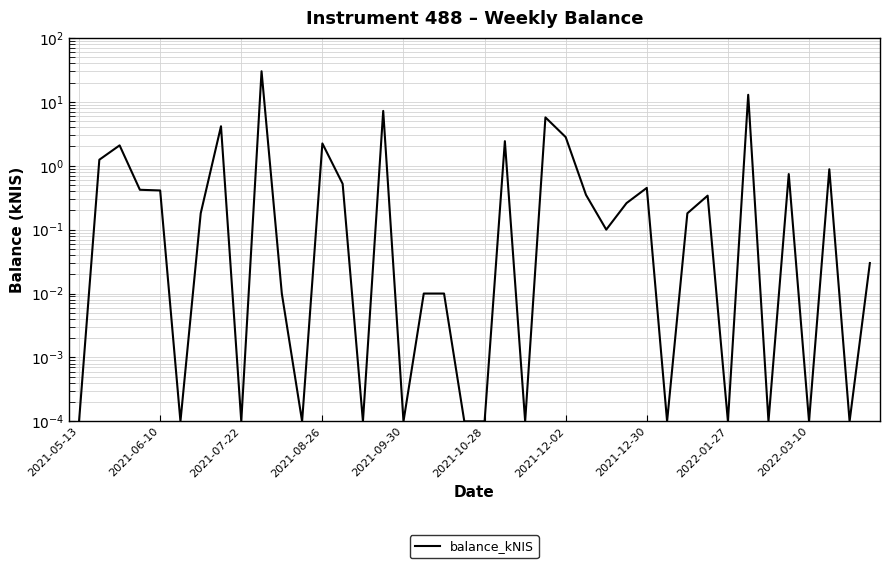

True or false: there are more than 0 points higher than both neighbors.

True